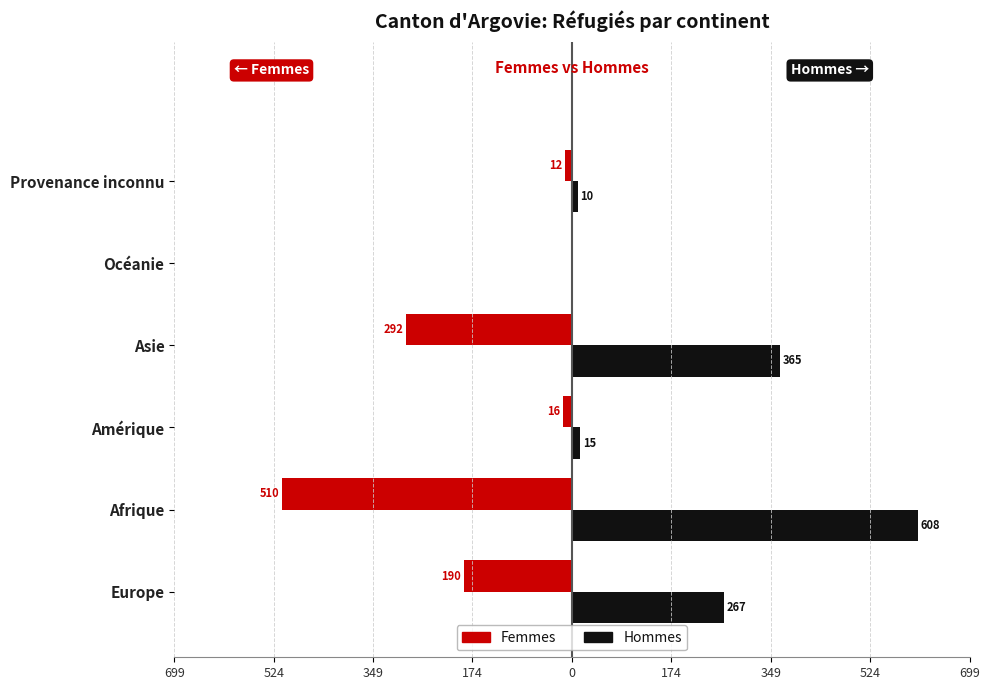

Rank the series by their average value, from lowest to highest.

Femmes, Hommes